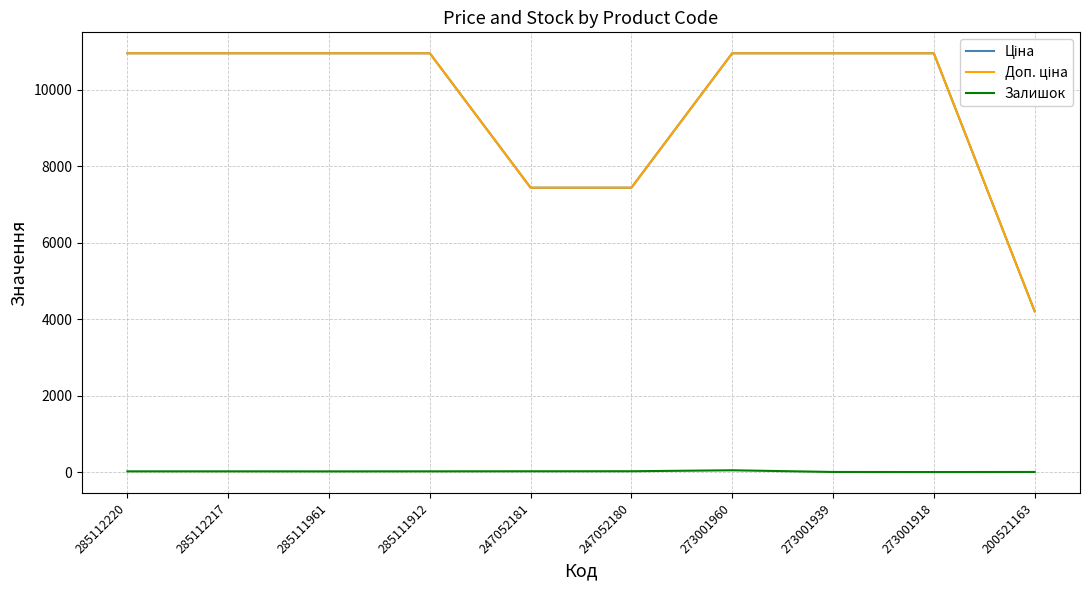

What position from the right is 200521163?

1